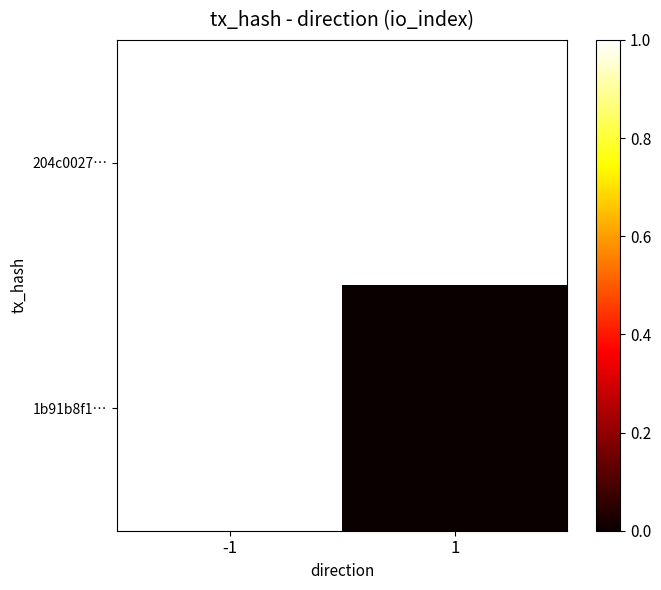

Which label corresponds to the largest value in the chart?

-1